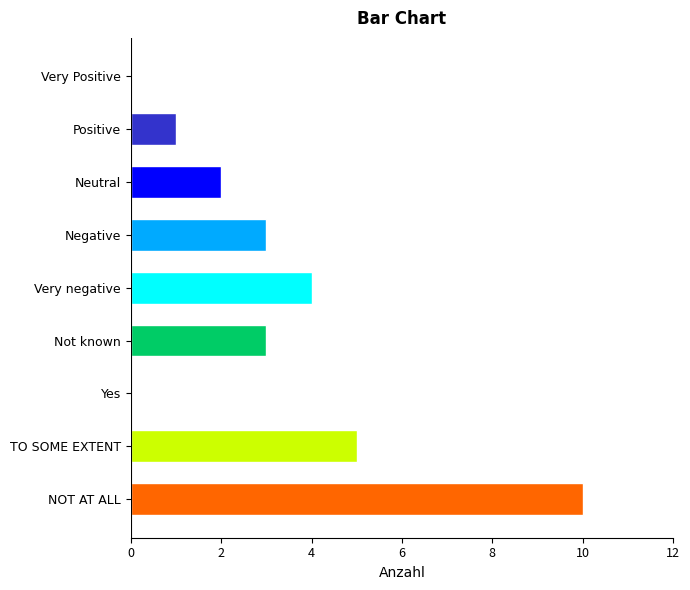

Reading bottom to top, what are all the values shown in this chart?

NOT AT ALL=10	TO SOME EXTENT=5	Yes=0	Not known=3	Very negative=4	Negative=3	Neutral=2	Positive=1	Very Positive=0